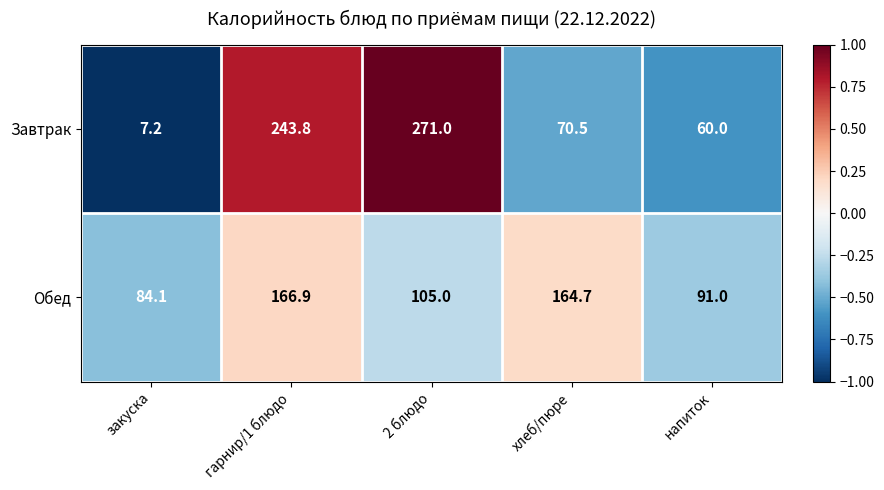

What is the approximate value of Завтрак at 2 блюдо?

271.0